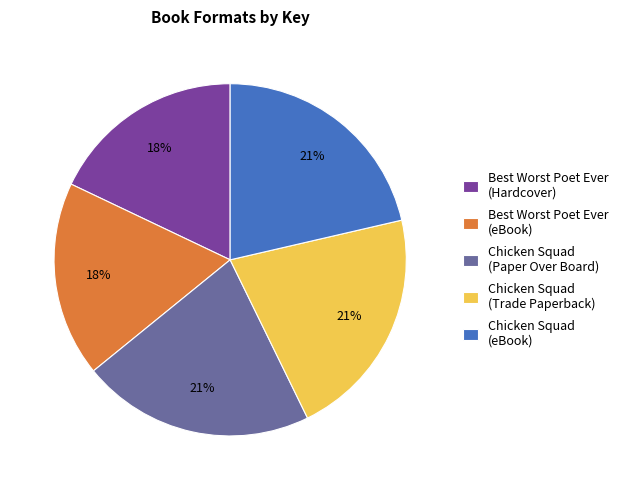

Is there any slice that represents more than half of the pie?

No